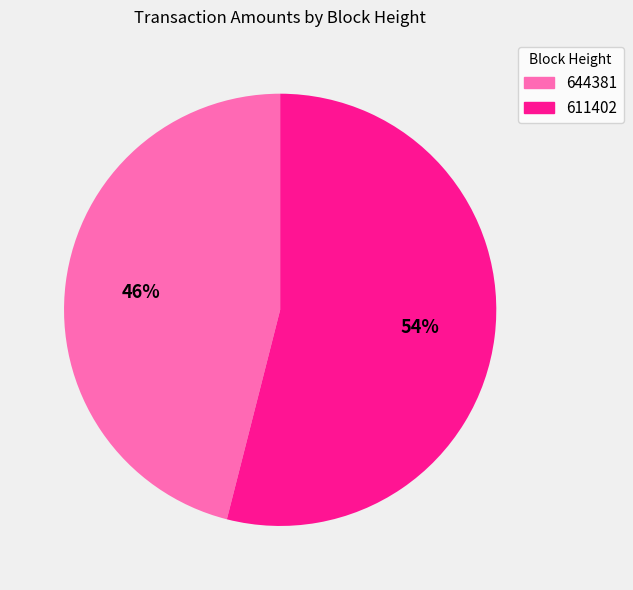

How many segments does this pie chart have?

2